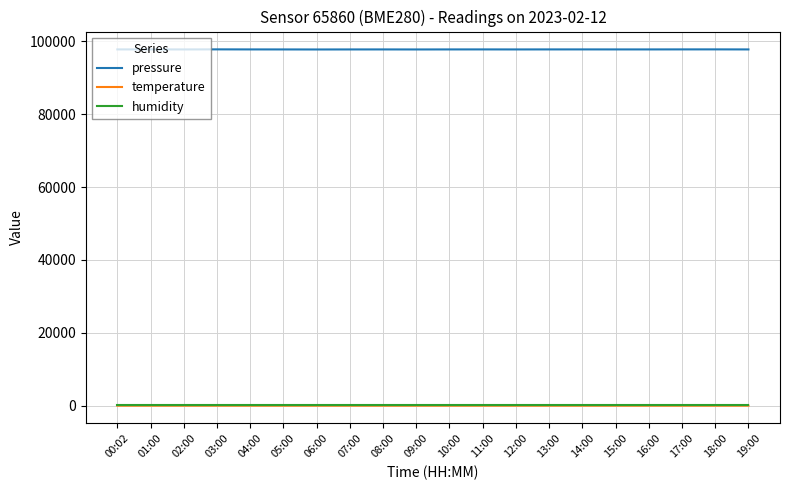

Is the value of temperature at 11:00 greater than the value of pressure at 13:00?

No